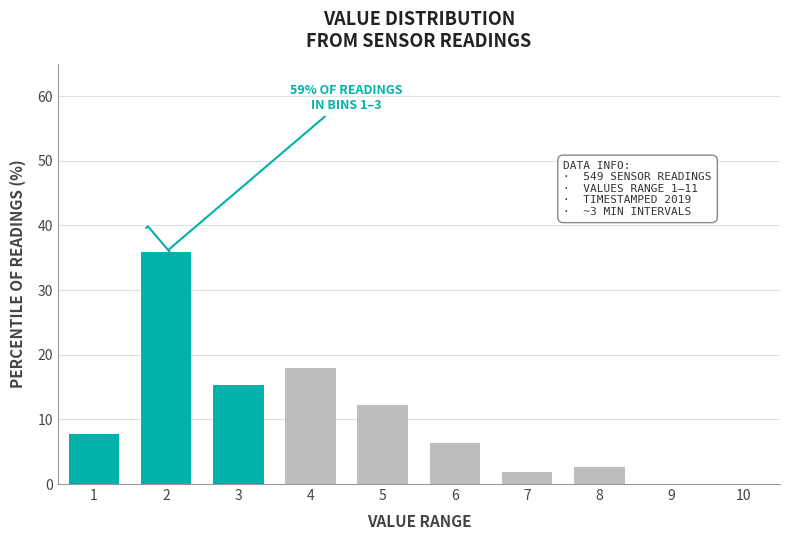

Reading left to right, what are all the values shown in this chart?

1=7.7	2=35.9	3=15.4	4=17.9	5=12.2	6=6.4	7=1.9	8=2.6	9=0.0	10=0.0